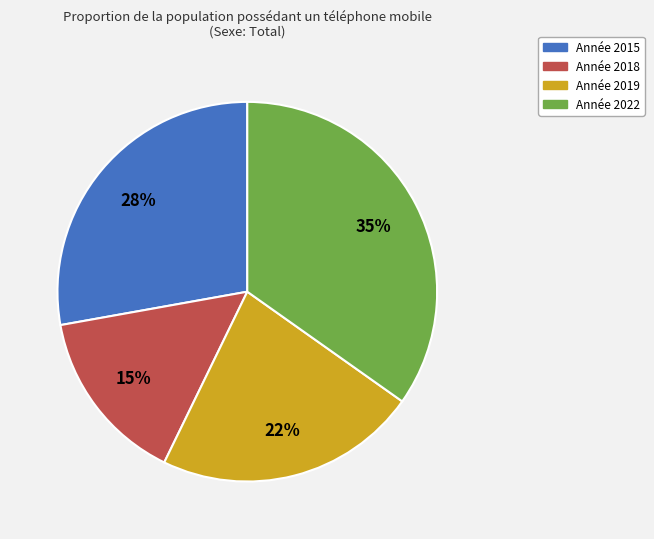

To the nearest percent, what is the average slice percentage?

25%